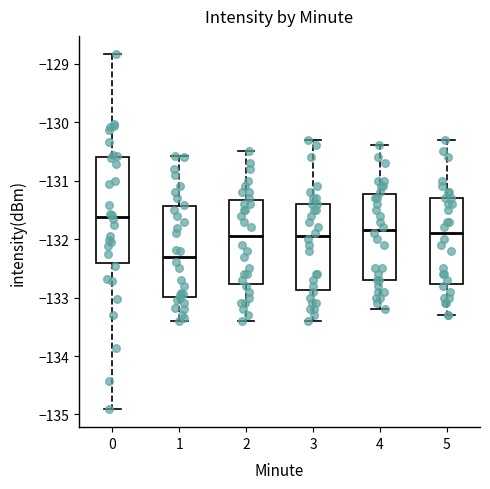

Reading left to right, transcribe this box plot: for each box, give where its median line is, the range the box spans, and where its two whiskers end, as read against the y-axis. The values are not printed on the chart, so give them approximately, as read against the axis.

0: median -131.6, box -132.4 to -130.6, whiskers -134.9 to -128.8
1: median -132.3, box -133.0 to -131.4, whiskers -133.4 to -130.6
2: median -131.9, box -132.8 to -131.3, whiskers -133.4 to -130.5
3: median -131.9, box -132.9 to -131.4, whiskers -133.4 to -130.3
4: median -131.8, box -132.7 to -131.2, whiskers -133.2 to -130.4
5: median -131.9, box -132.8 to -131.3, whiskers -133.3 to -130.3